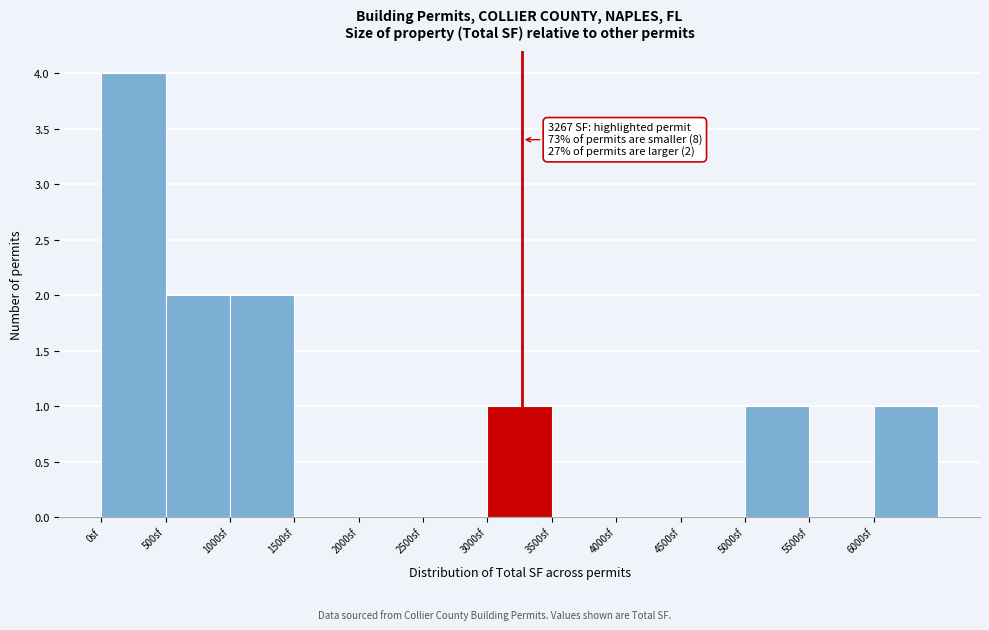

Over which range of the x-axis is the bar tallest?

0 to 500